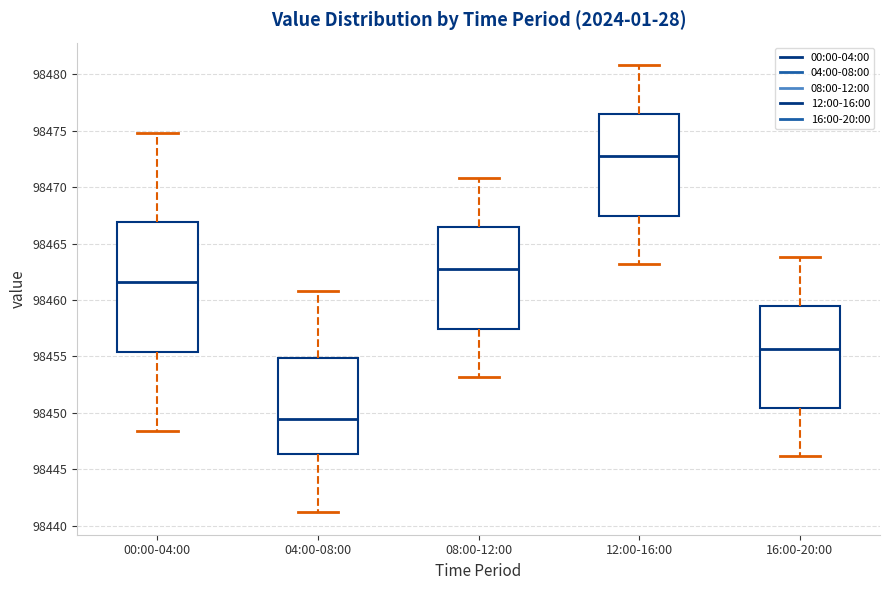

Which box's median line is the lowest?

04:00-08:00